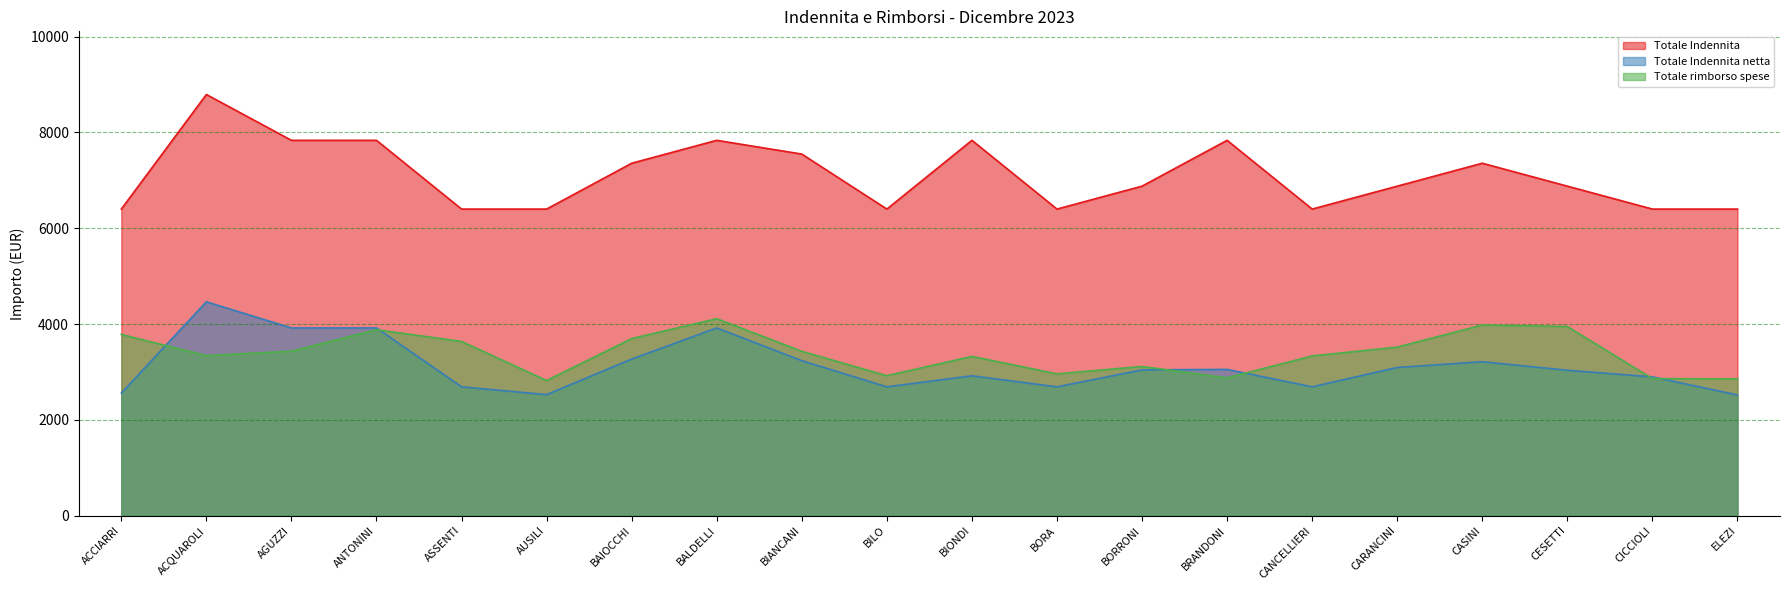

Count the number of categories in the chart.

20